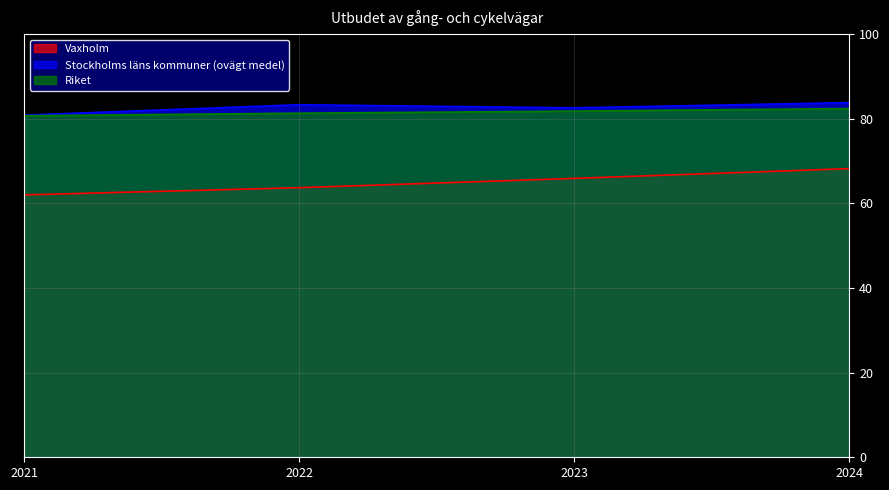

What is the sum of the Stockholms läns kommuner (ovägt medel) values at 2022 and 2024?

167.1